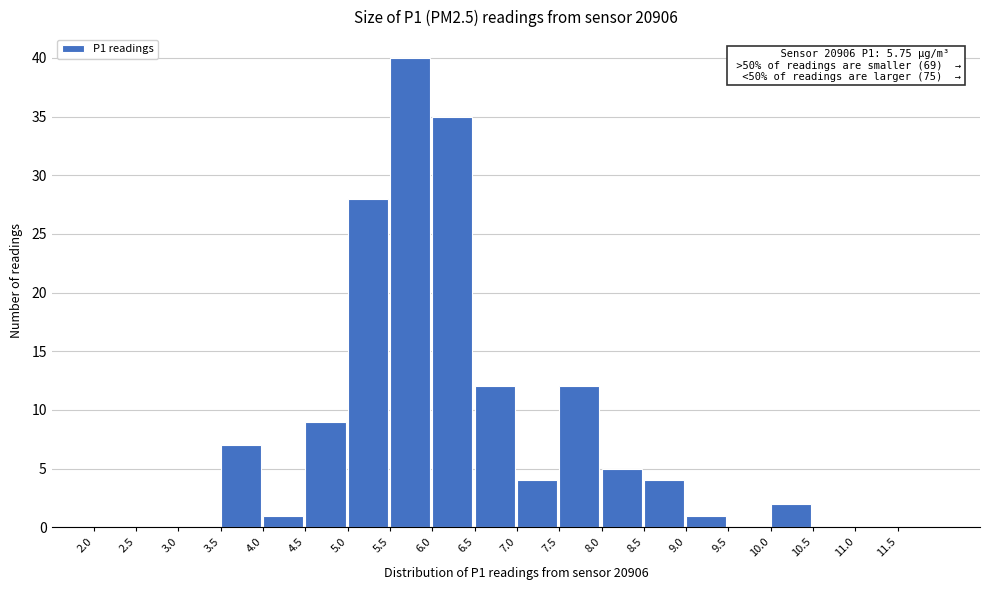

Which range on the x-axis has the tallest bar?

5.5 to 6.0